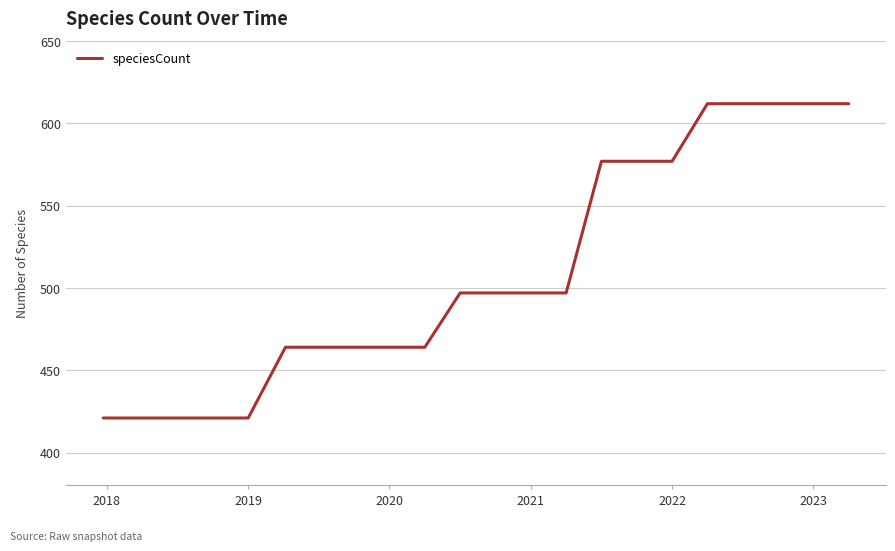

What is the smallest value displayed?

421